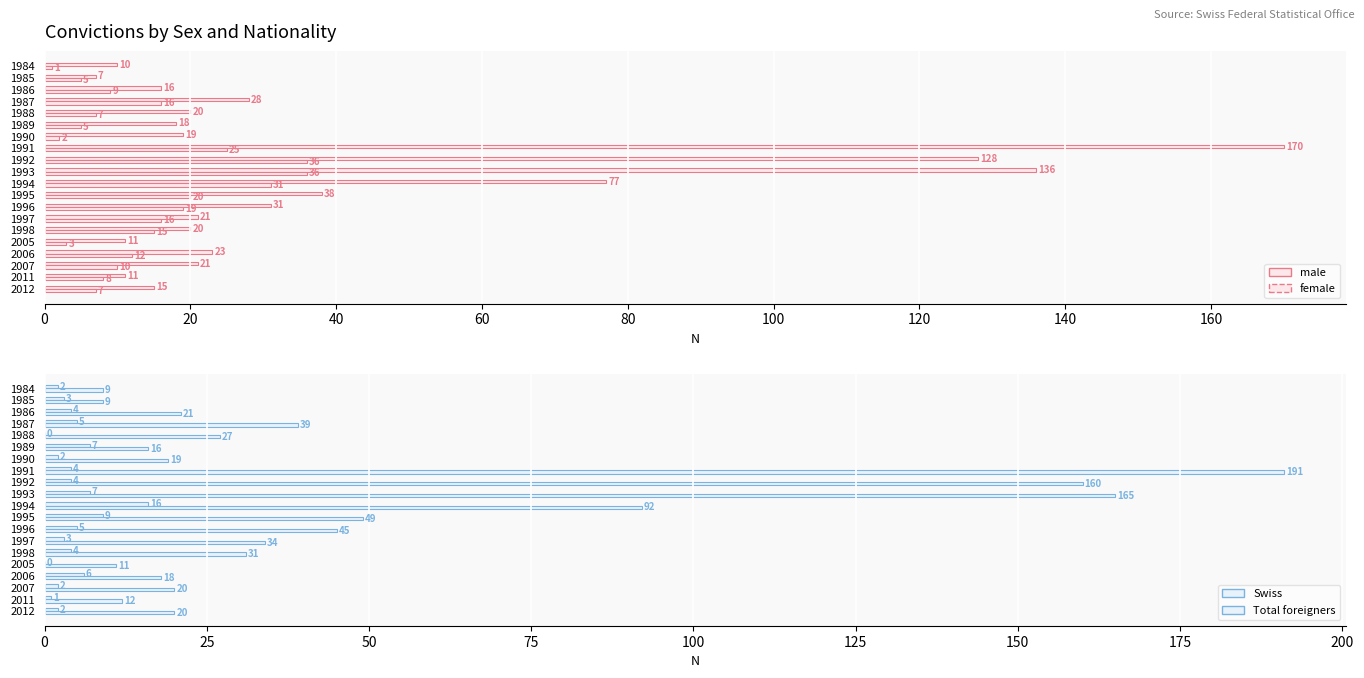

True or false: Swiss has a value of 4 at 1989.

False